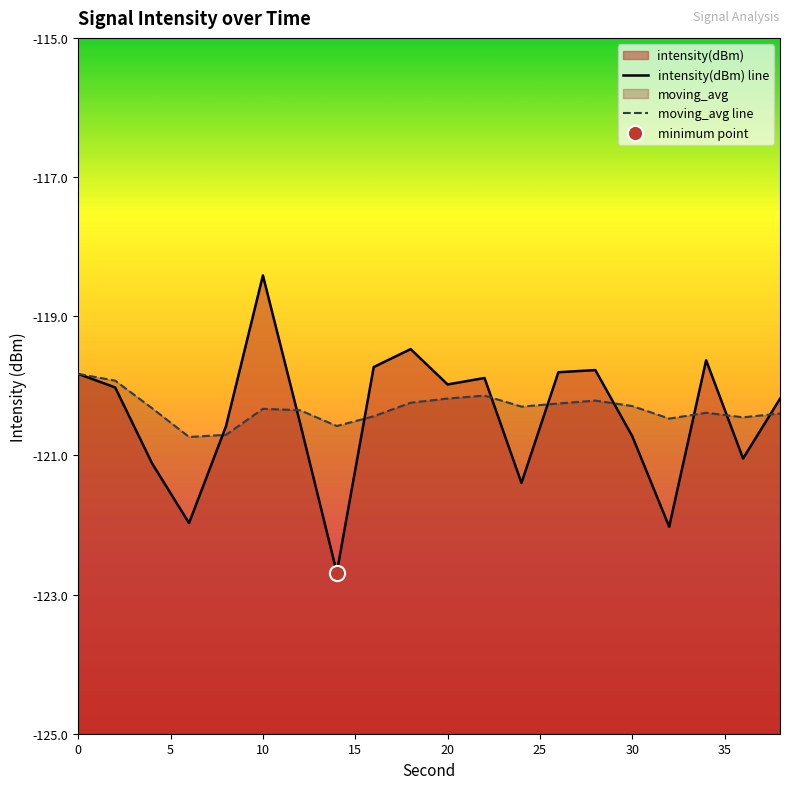

Which series contains the highest Y value?

intensity(dBm) line